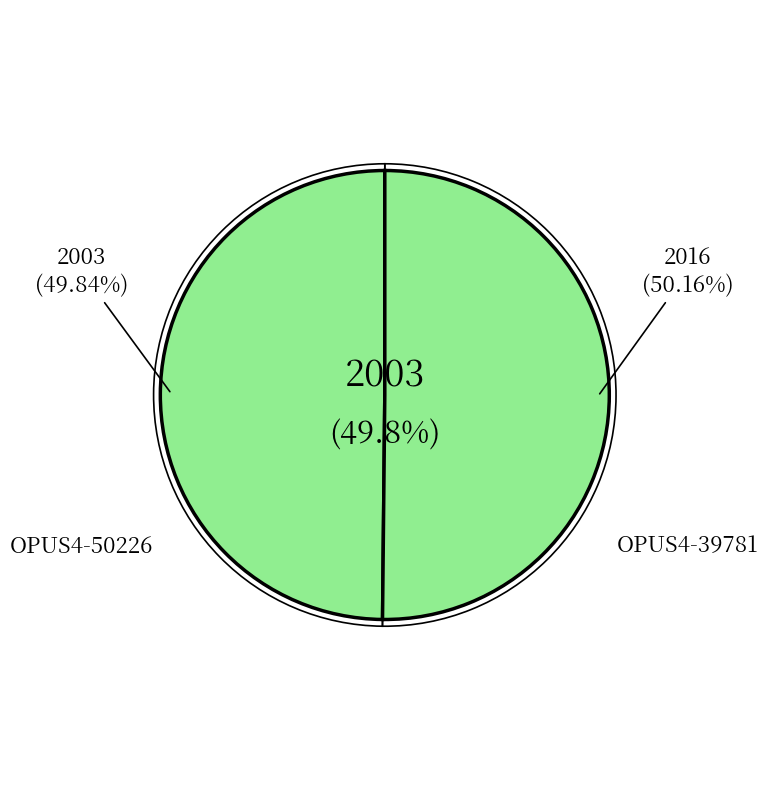

What percentage do OPUS4-39781 and OPUS4-50226 together represent?

100.0%